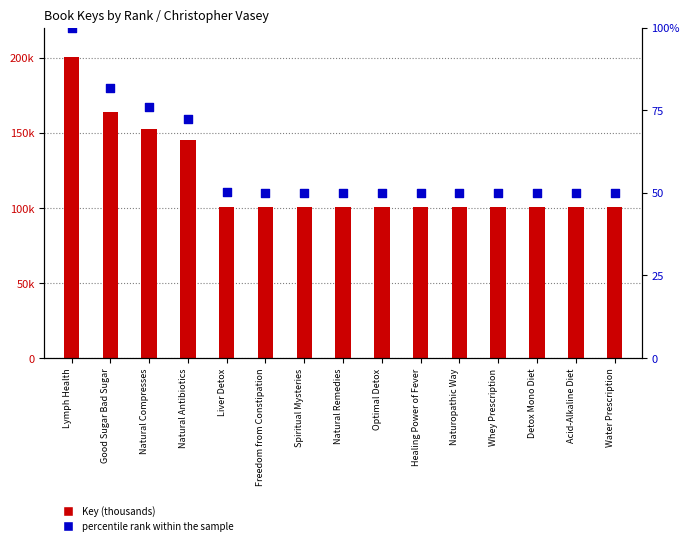

Which series has the widest spread of Y values?

Key (thousands)